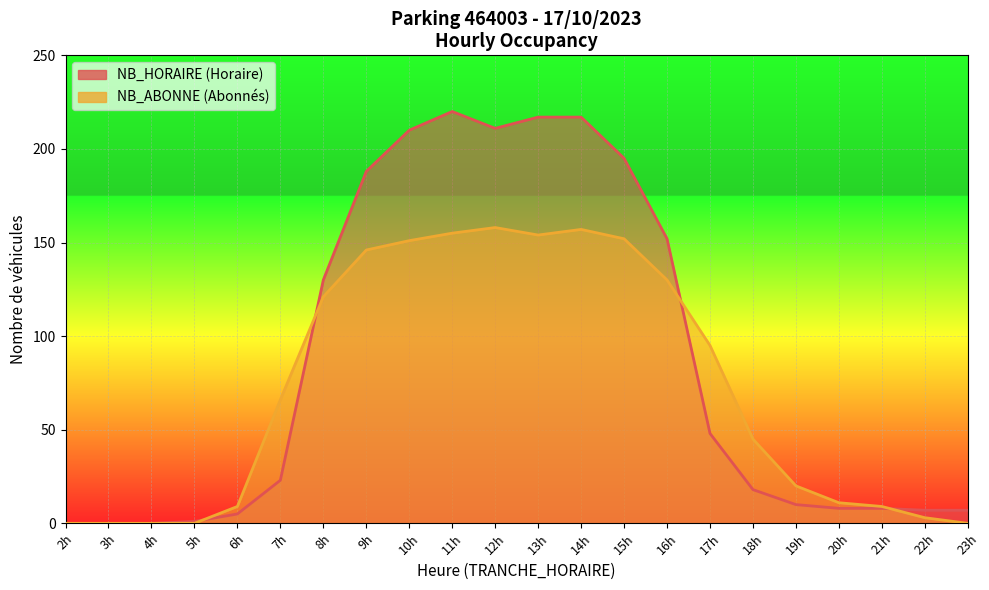

How many interior local valleys does the NB_ABONNE series have?

1